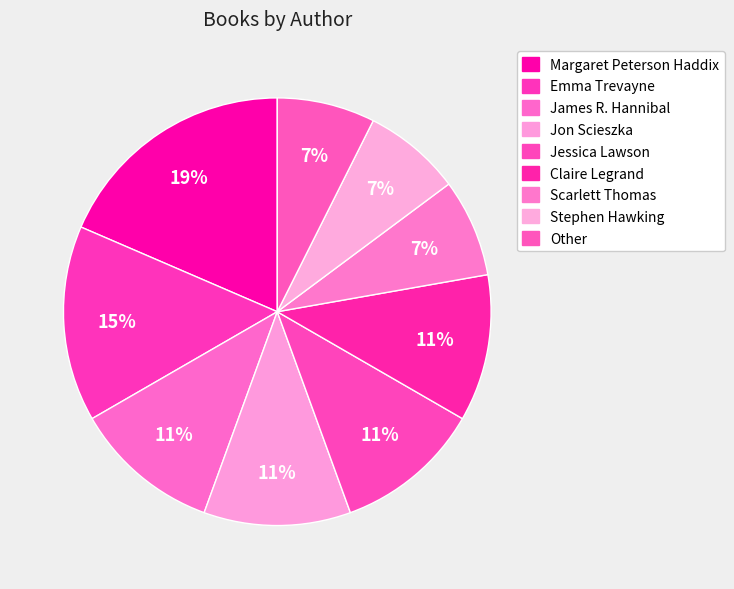

To the nearest percent, what is the difference between the largest and smallest slice percentages?

11%